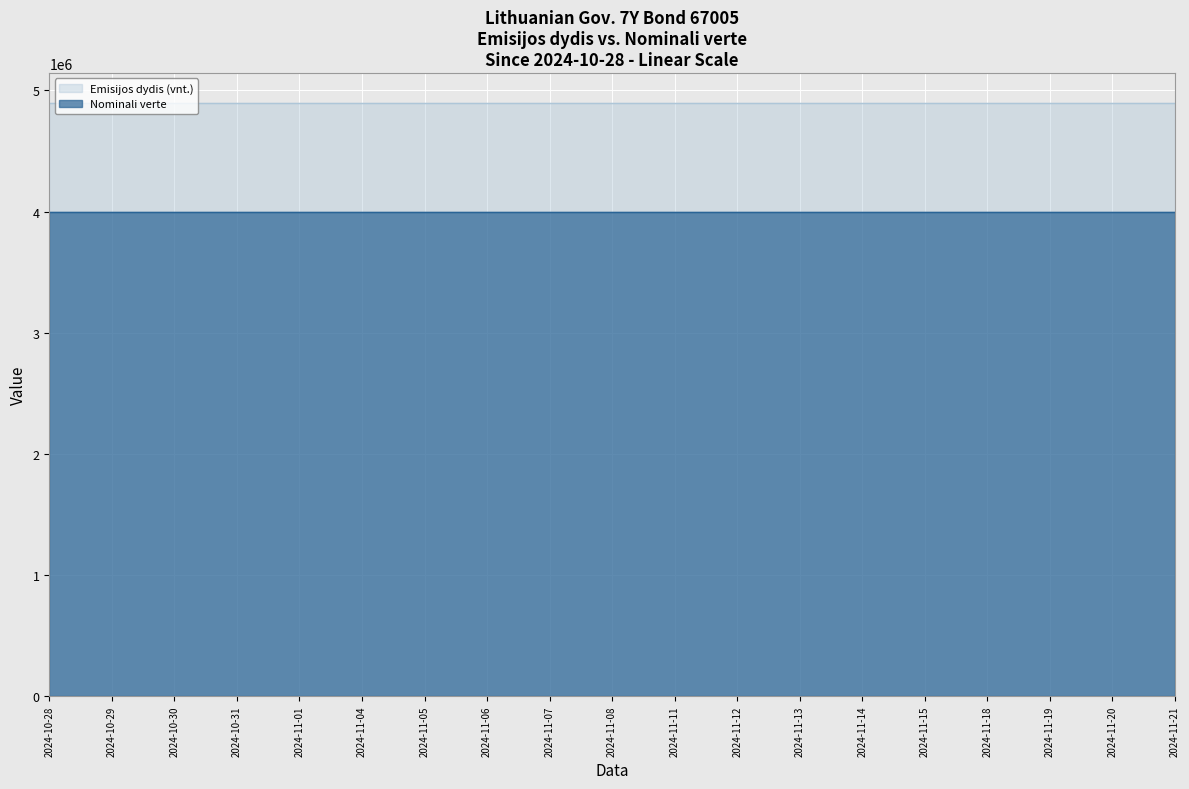

How many lines are shown in the chart?

2